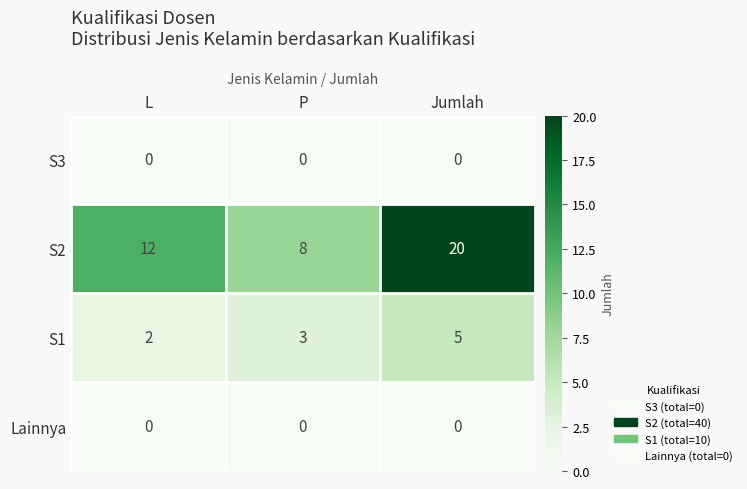

The S3 series shows 0 at P. True or false?

True